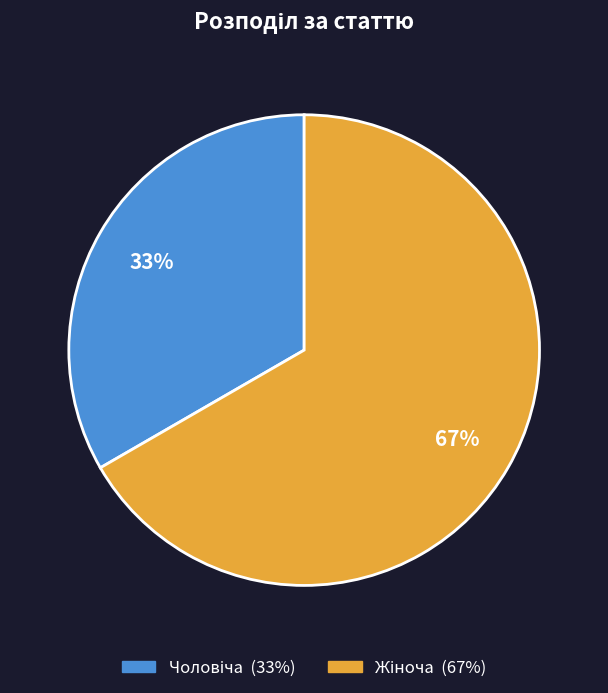

To the nearest percent, what is the average slice percentage?

50%